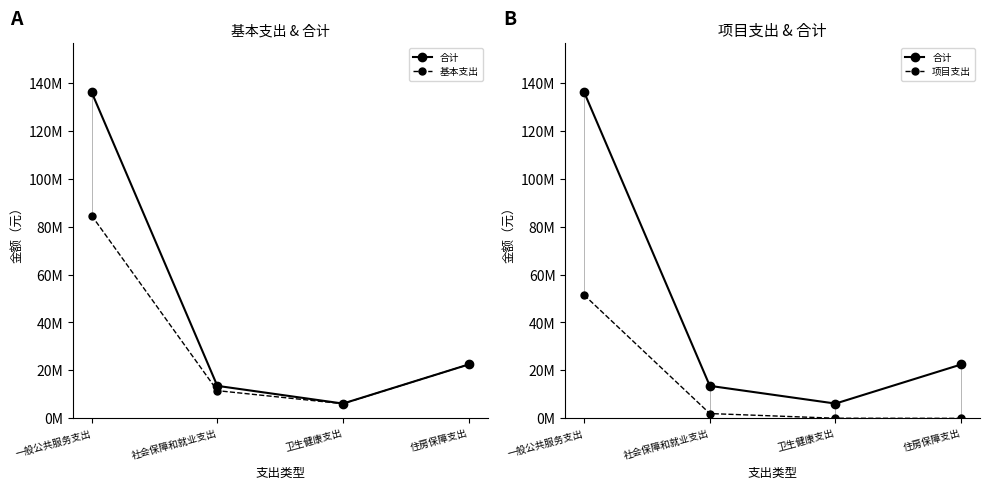

What is the label of the 3rd point from the left?

卫生健康支出